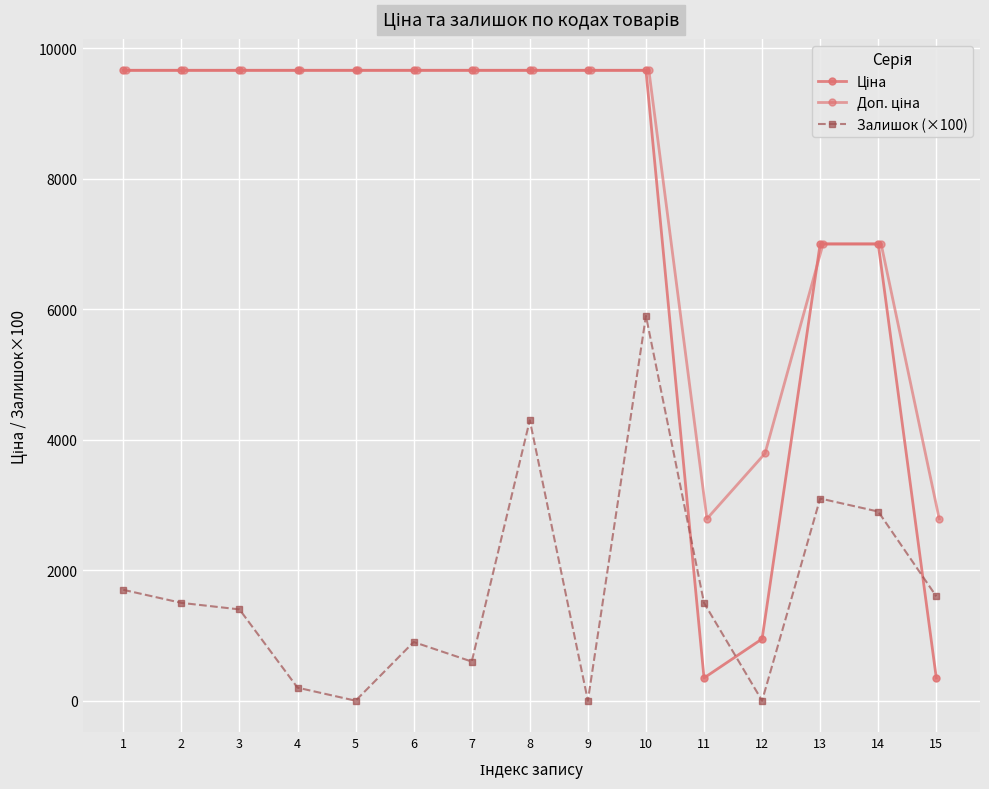

Where is the first local maximum for Залишок (×100)?

6